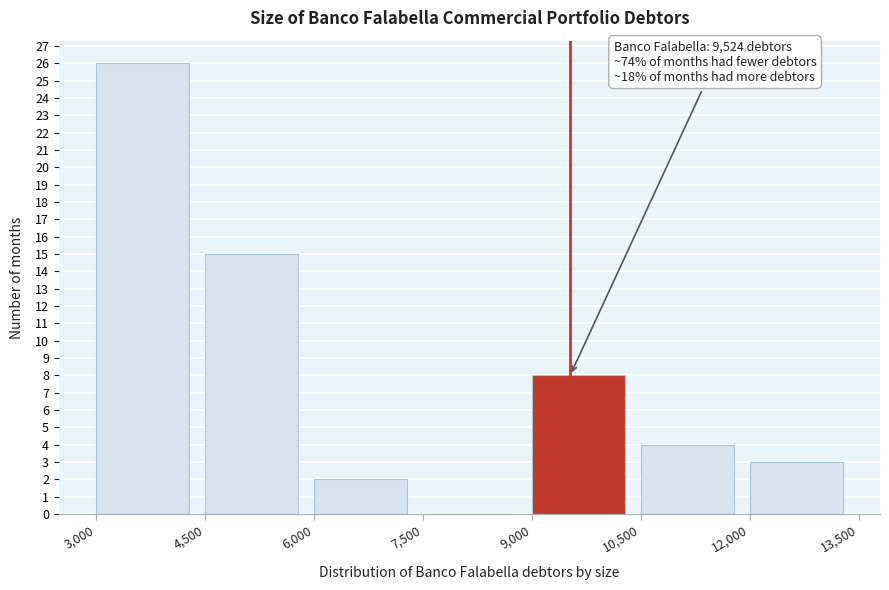

Over which range of the x-axis is the bar tallest?

3,000 to 4,500